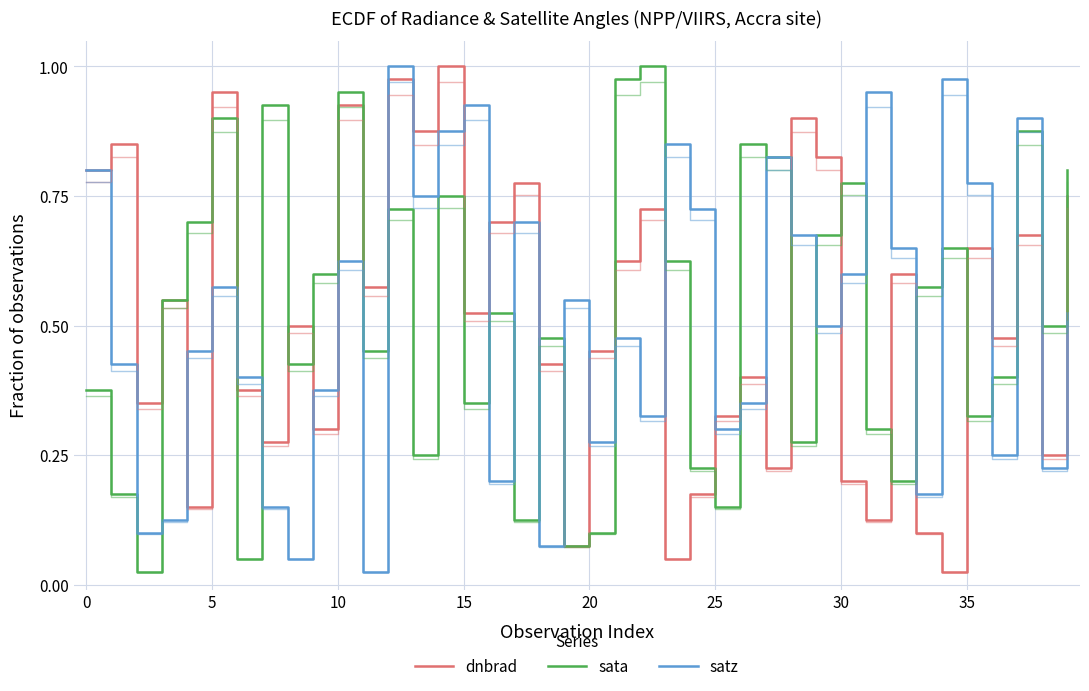

What is the difference between the highest and lowest values at 37?

0.2